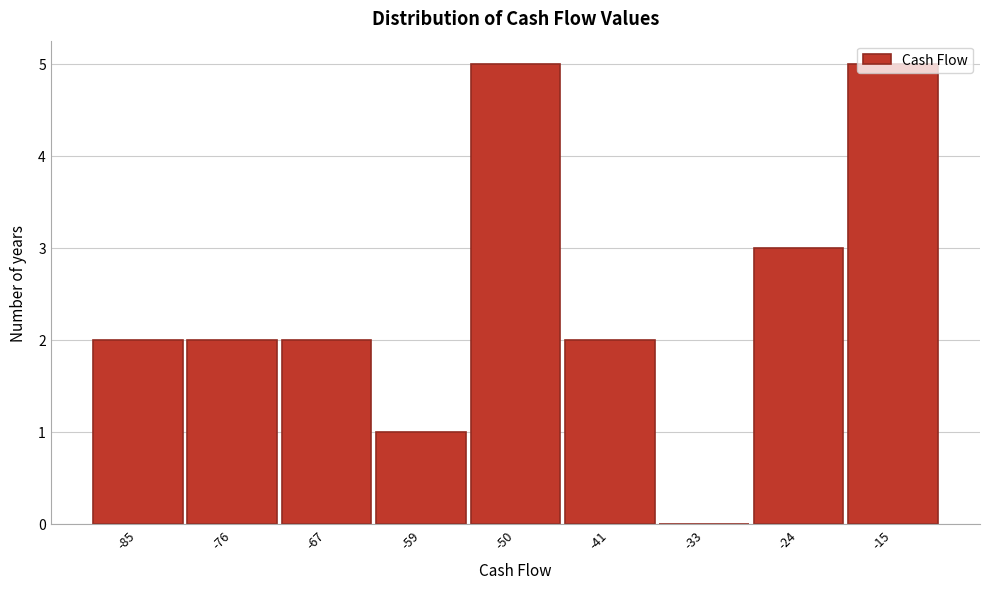

What is the ratio of the value at -76 to the value at -67?

1.0